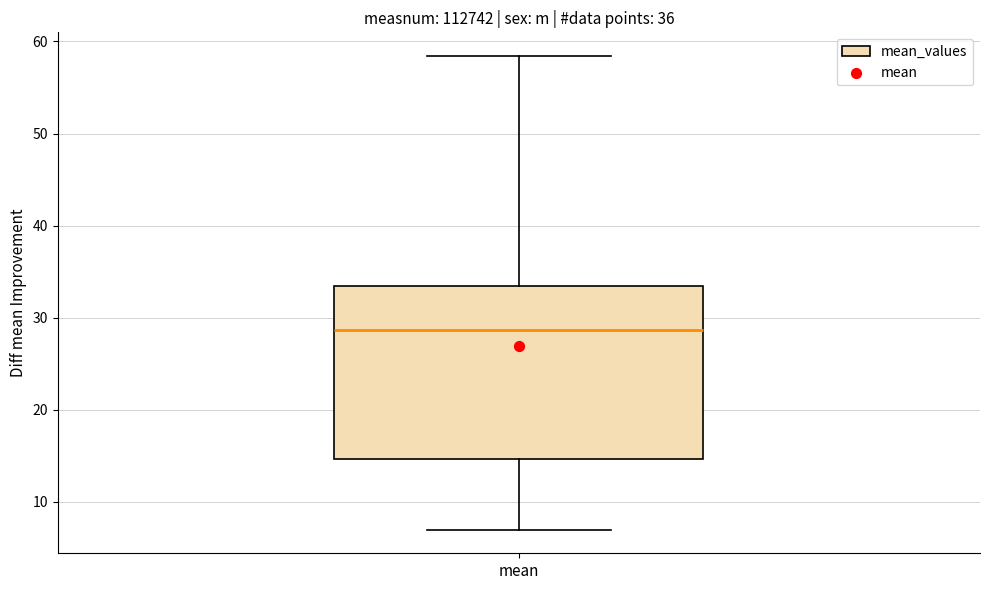

Where does the lower whisker of the box for mean end on the y-axis? The values are not printed on the chart, so give them approximately, as read against the axis.

7